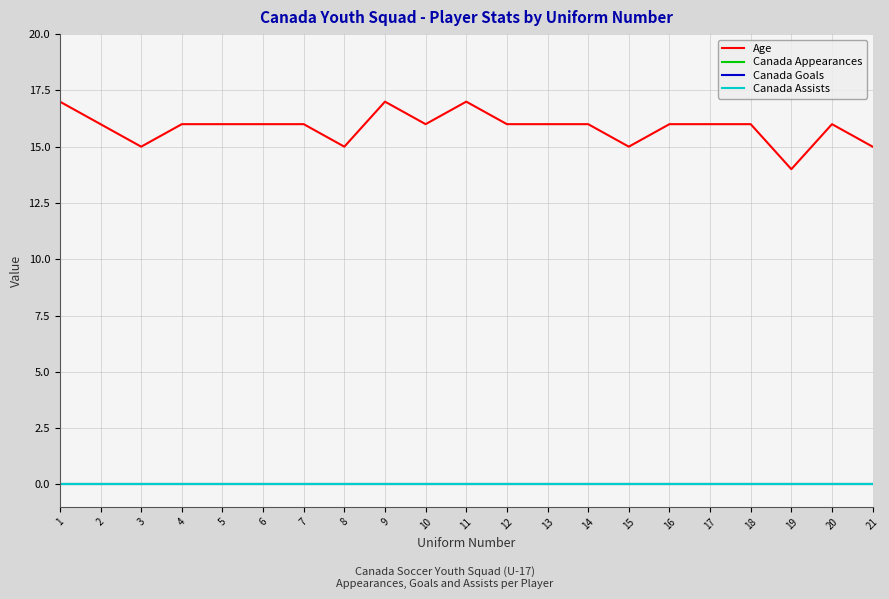

Does the chart display data point markers on the line(s)?

No